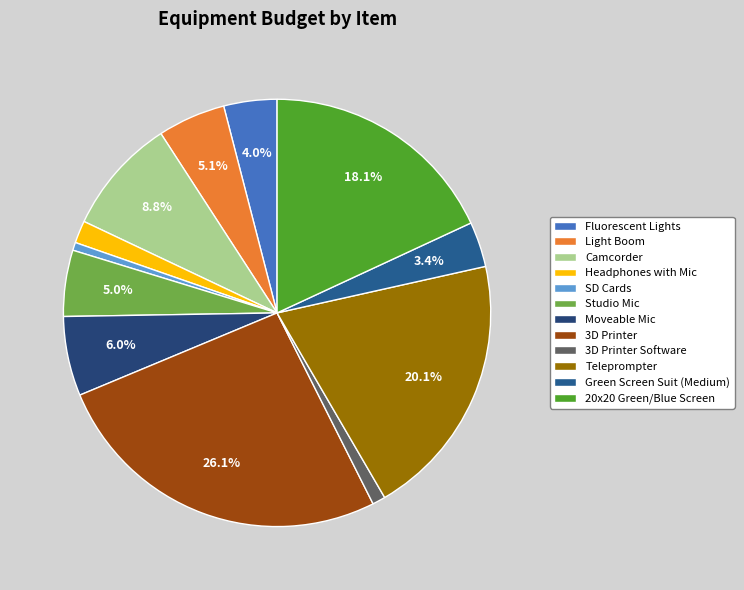

What is the largest slice in the pie chart?

3D Printer